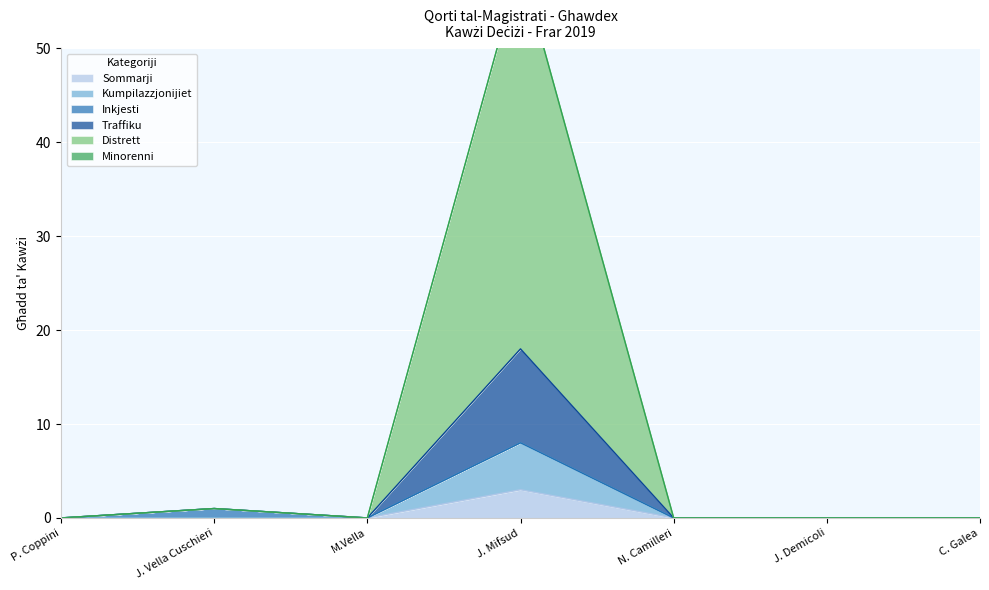

The Kumpilazzjonijiet series shows -5 at J. Vella Cuschieri. True or false?

False